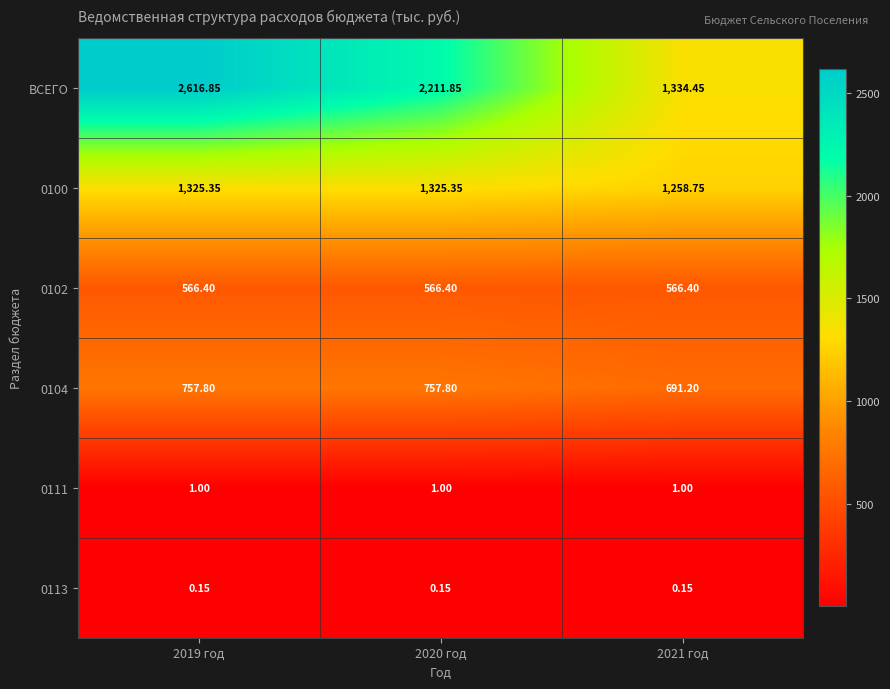

Which series changed the most between 2020 год and 2021 год?

ВСЕГО